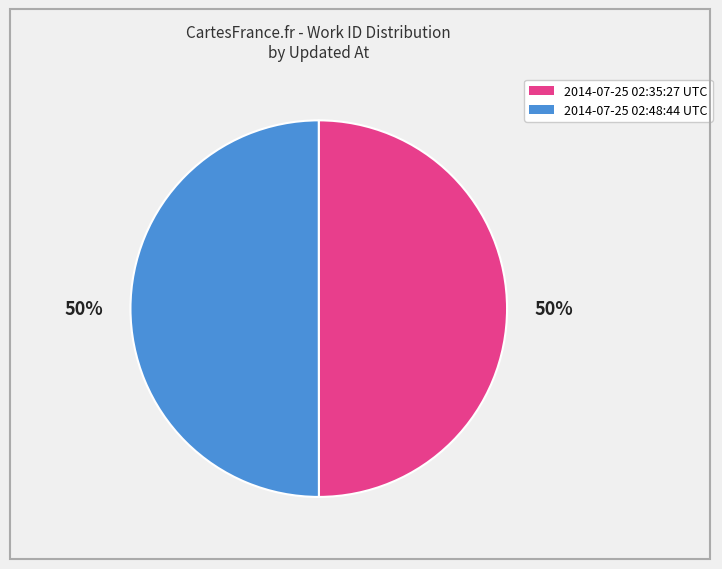

Approximately how many times larger is the value at 2014-07-25 02:35:27 UTC compared to 2014-07-25 02:48:44 UTC?

1.0